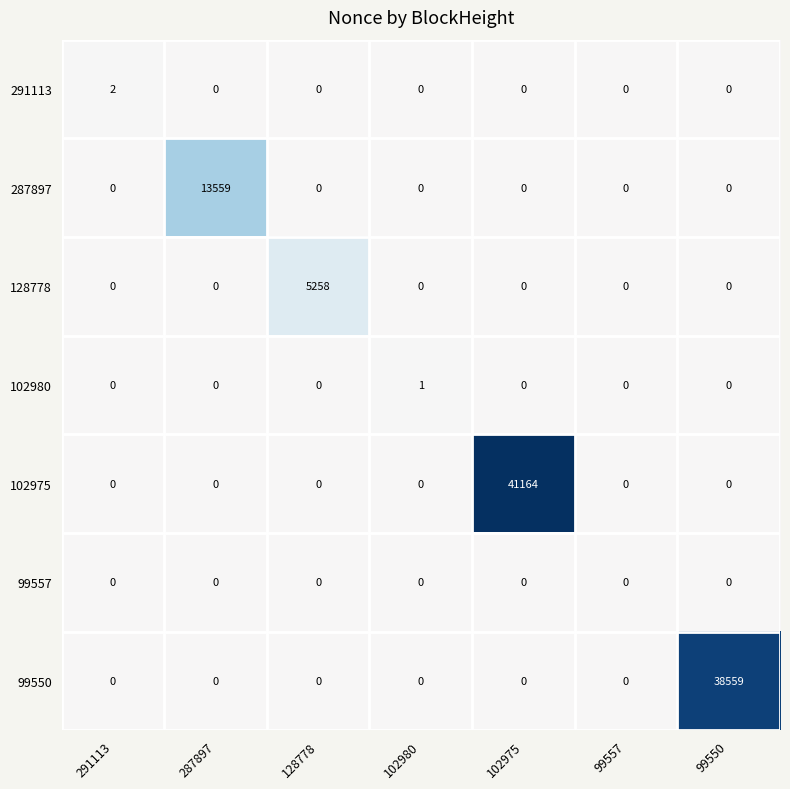

What is the difference between the highest and lowest values at 287897?

13559